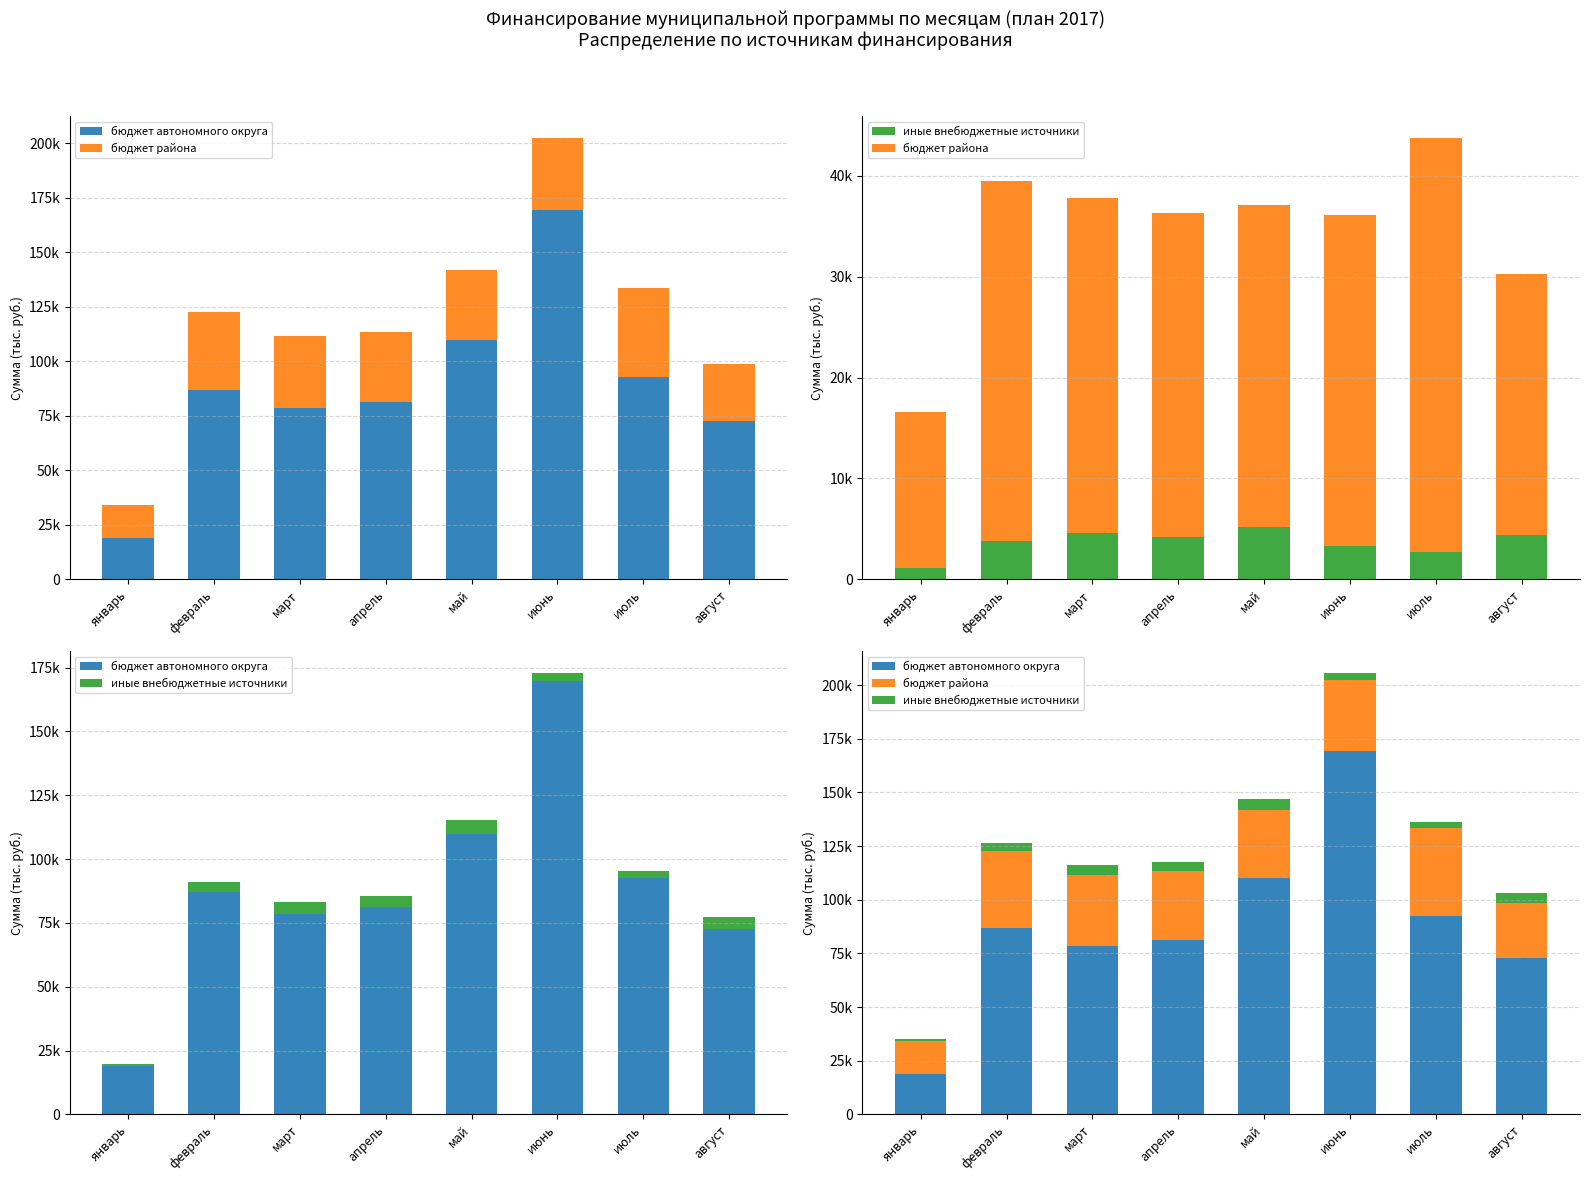

At which category does the chart reach its minimum across all series?

январь